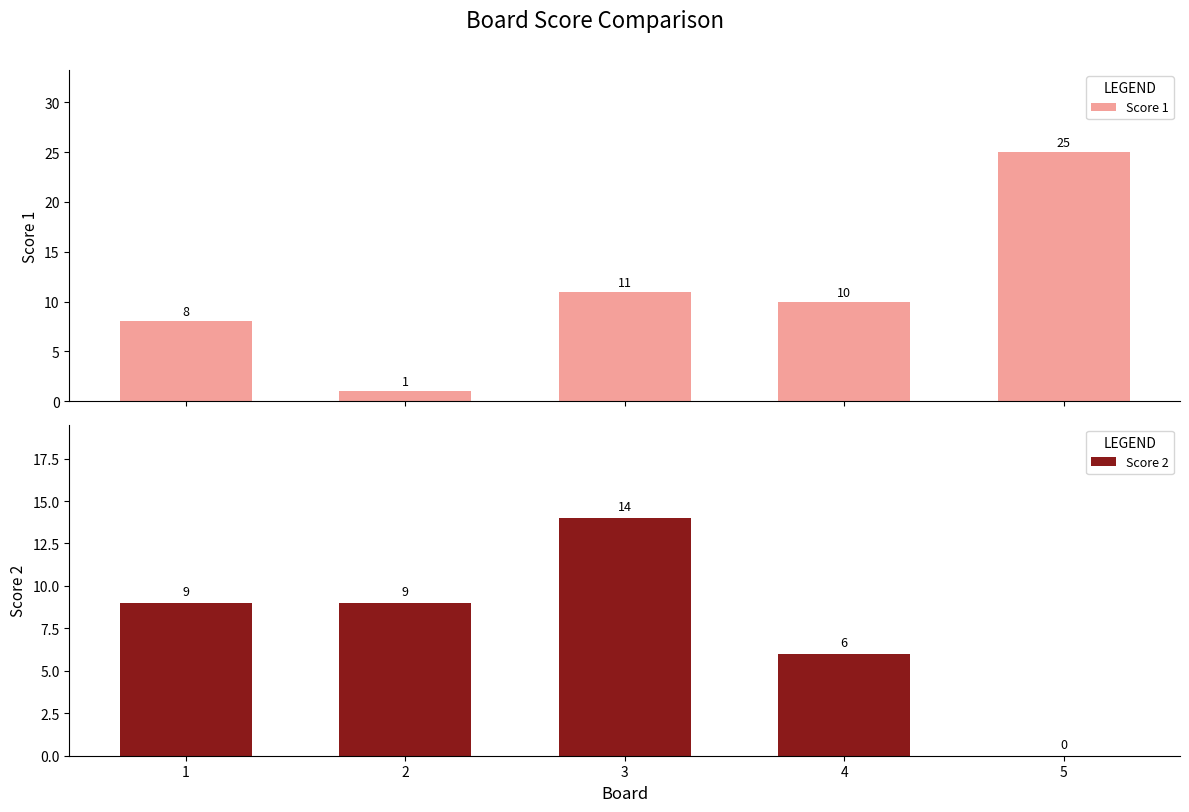

At how many categories does at least one series exceed 19?

1